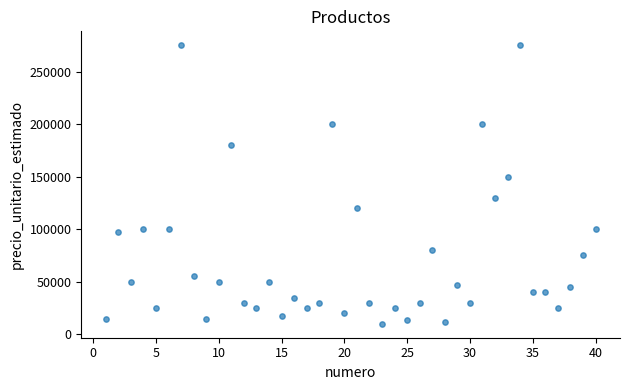

What Y value in the scatter plot is closest to 142500?

150000